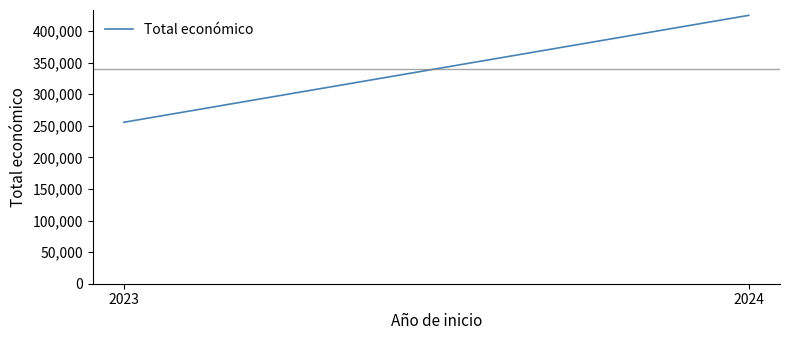

What is the difference between the values at 2023 and 2024?

169204